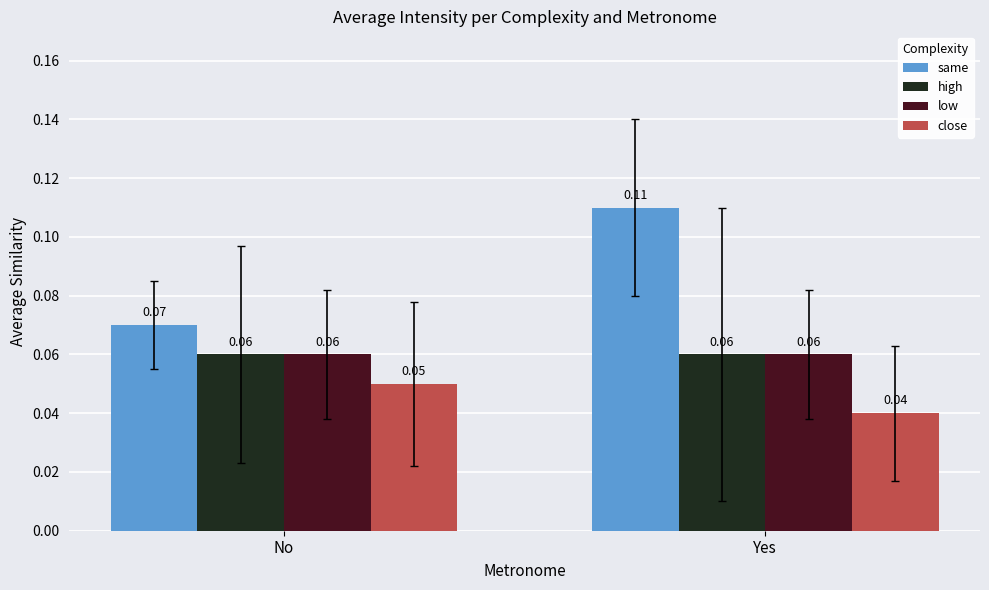

Rank the categories by same value from lowest to highest.

No, Yes